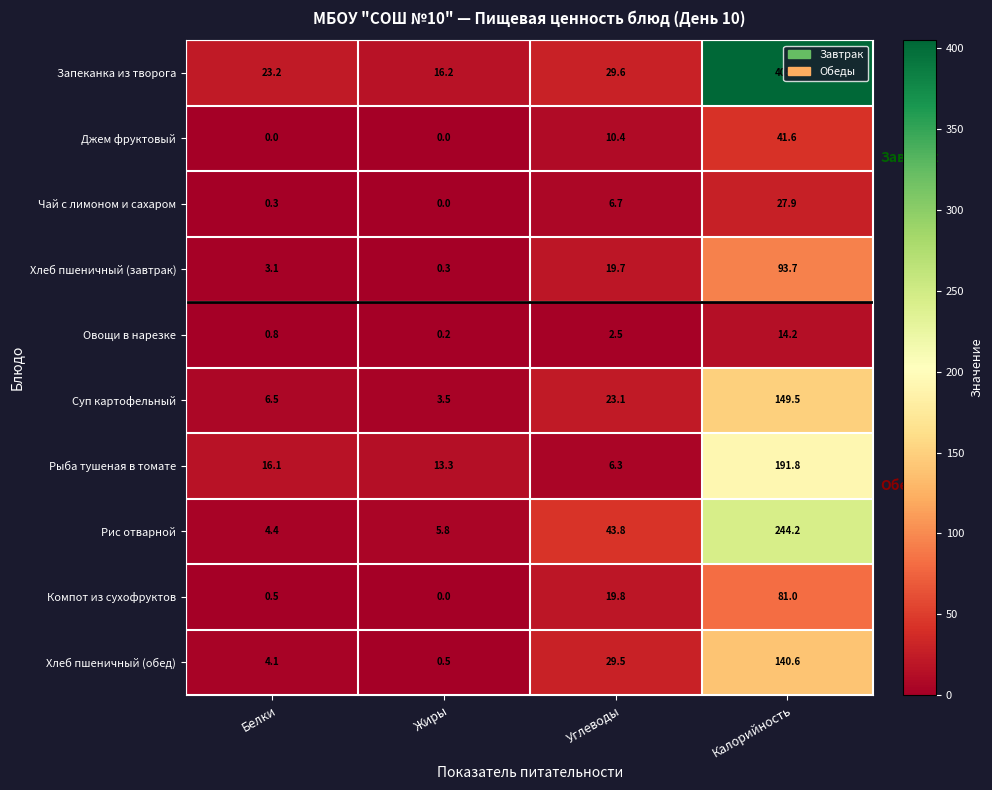

At which category is the sum across all series the highest?

Калорийность